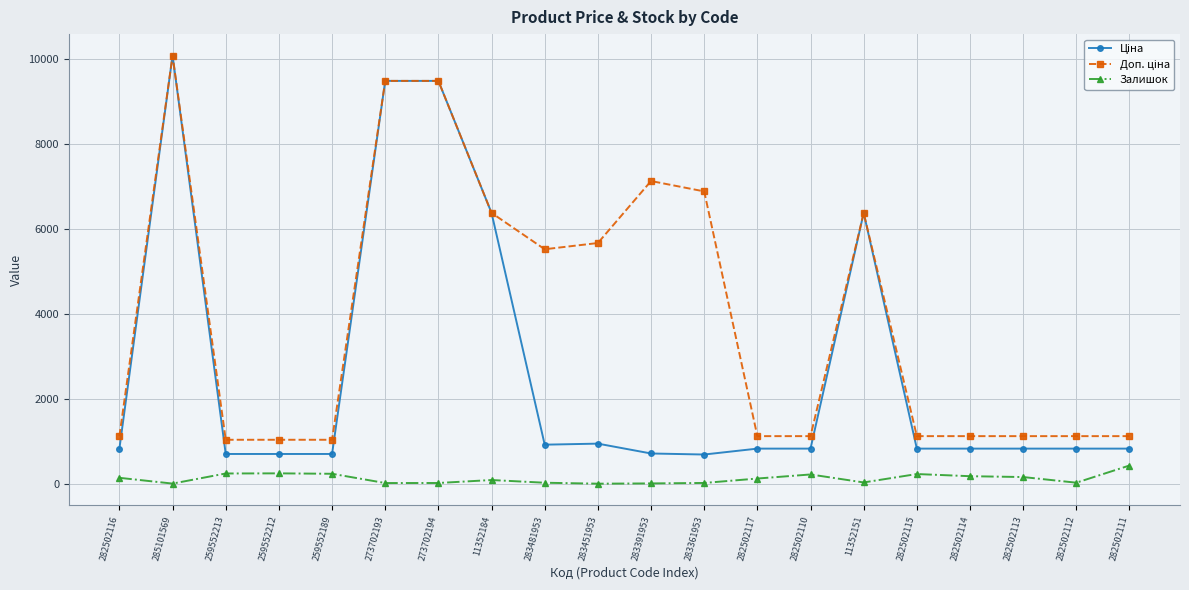

At how many categories does at least one series exceed 8515?

3